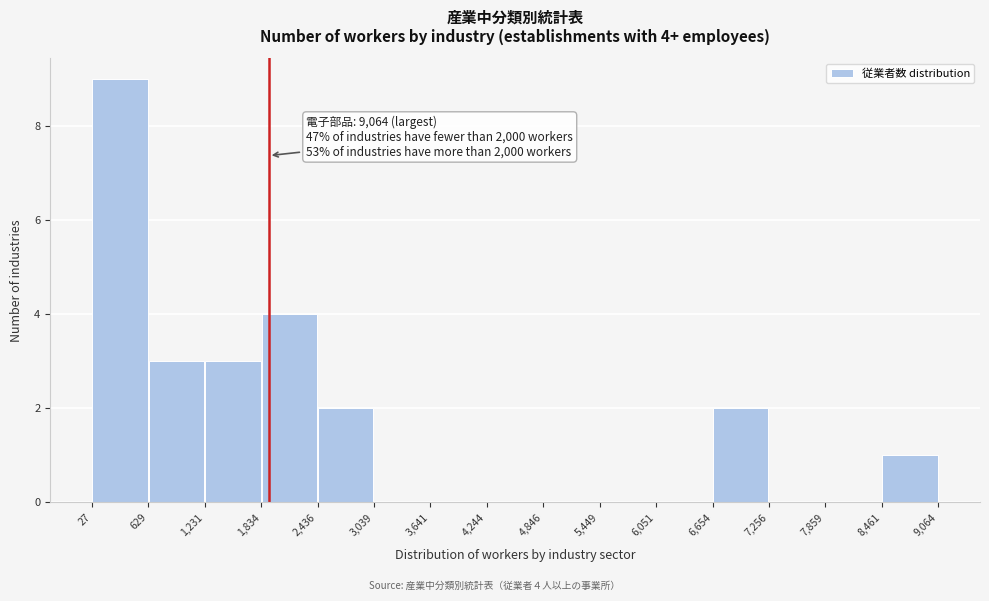

Which range on the x-axis has the tallest bar?

27 to 629